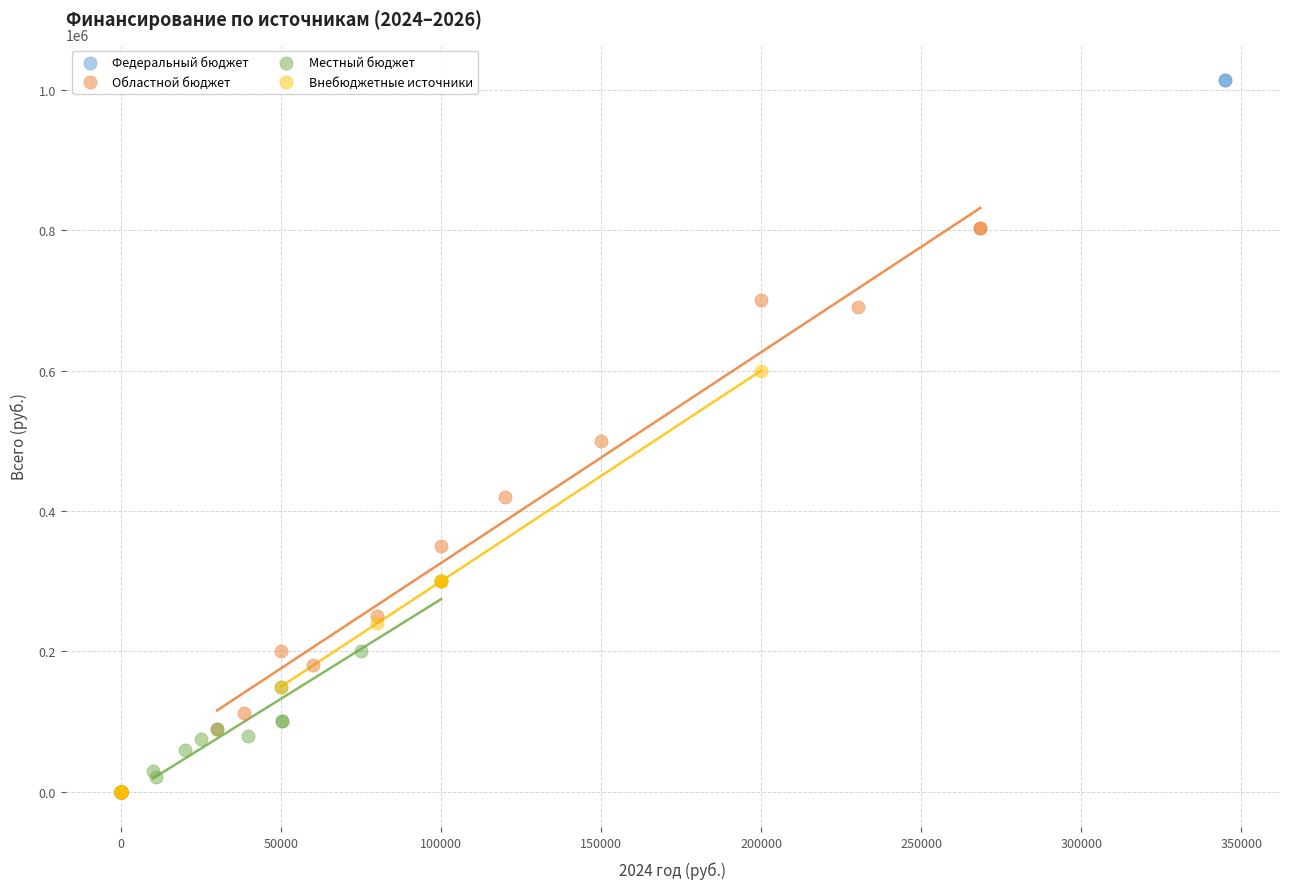

Which series contains the highest Y value?

Федеральный бюджет